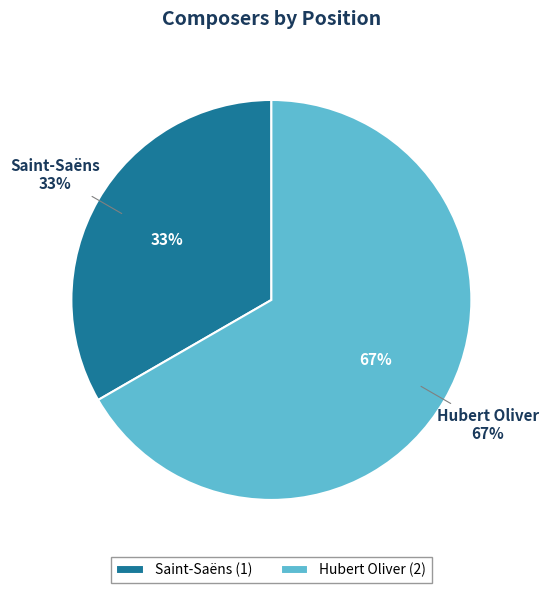

Which has a higher value, Hubert Oliver or Saint-Saëns?

Hubert Oliver